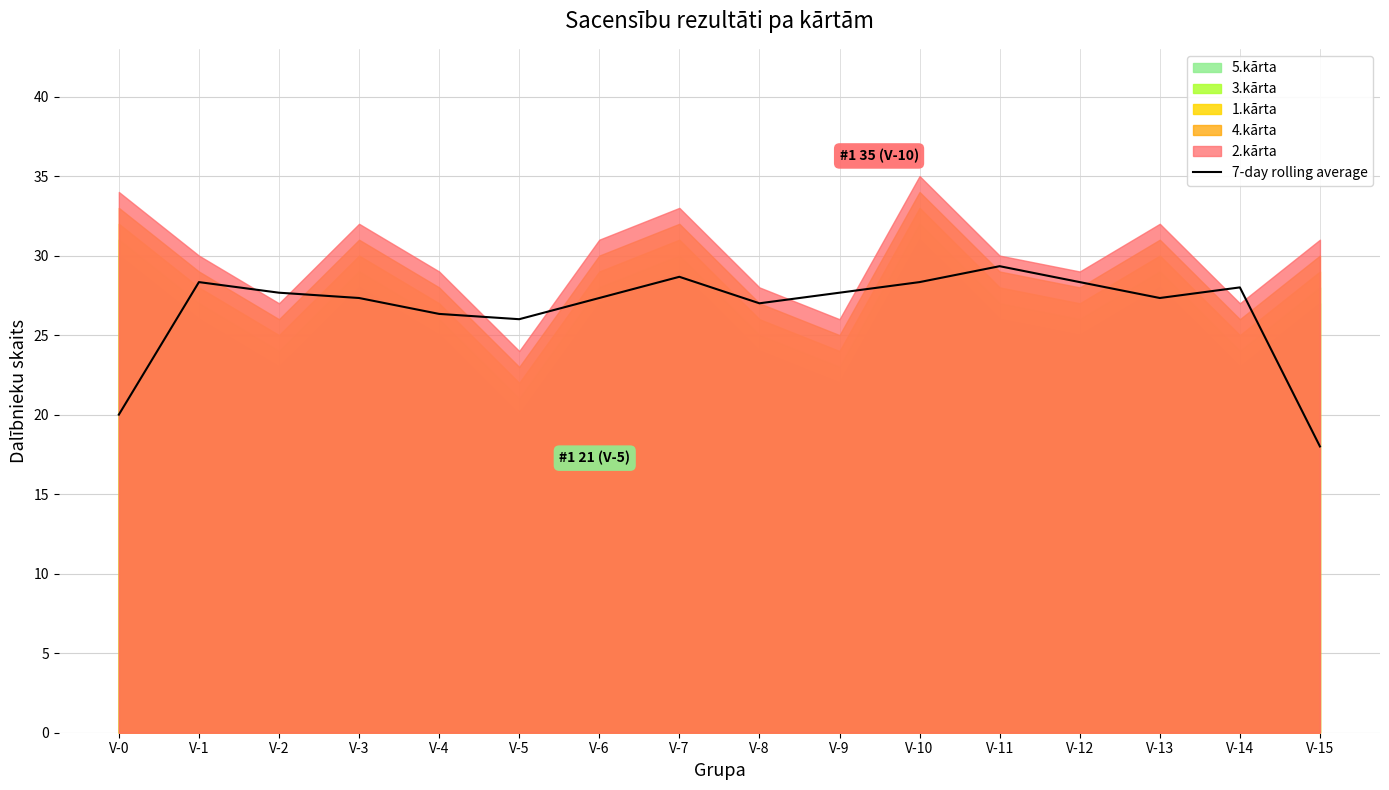

What is the sum of the values at V-4 and V-0?

46.3